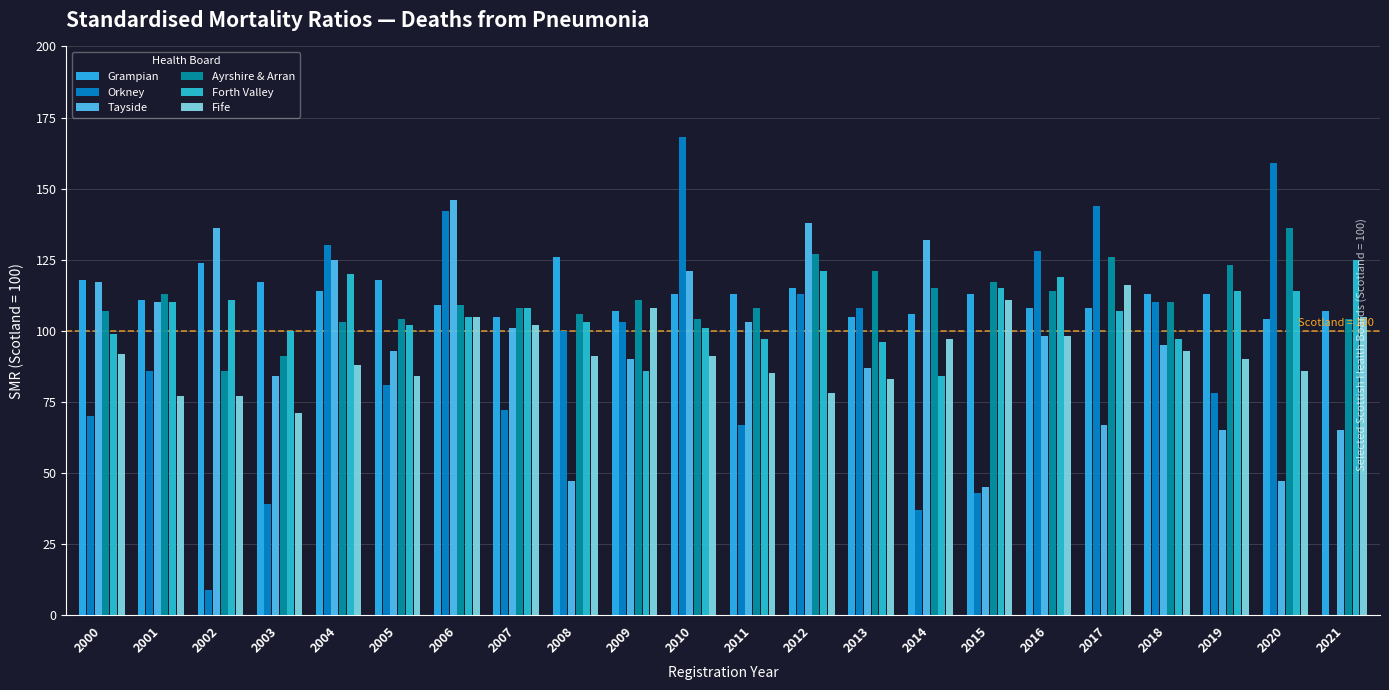

The Grampian series shows 160.5 at 2020. True or false?

False